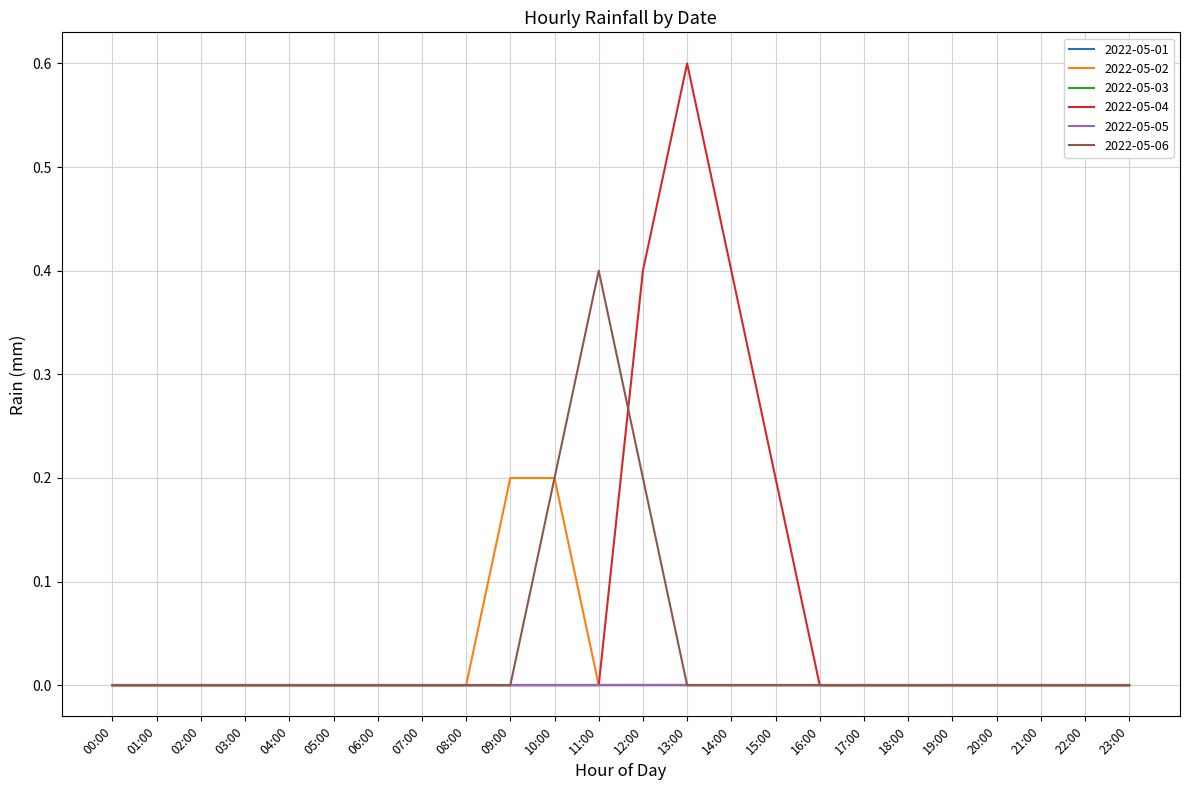

How many intersections are there between 2022-05-04 and 2022-05-06?

1